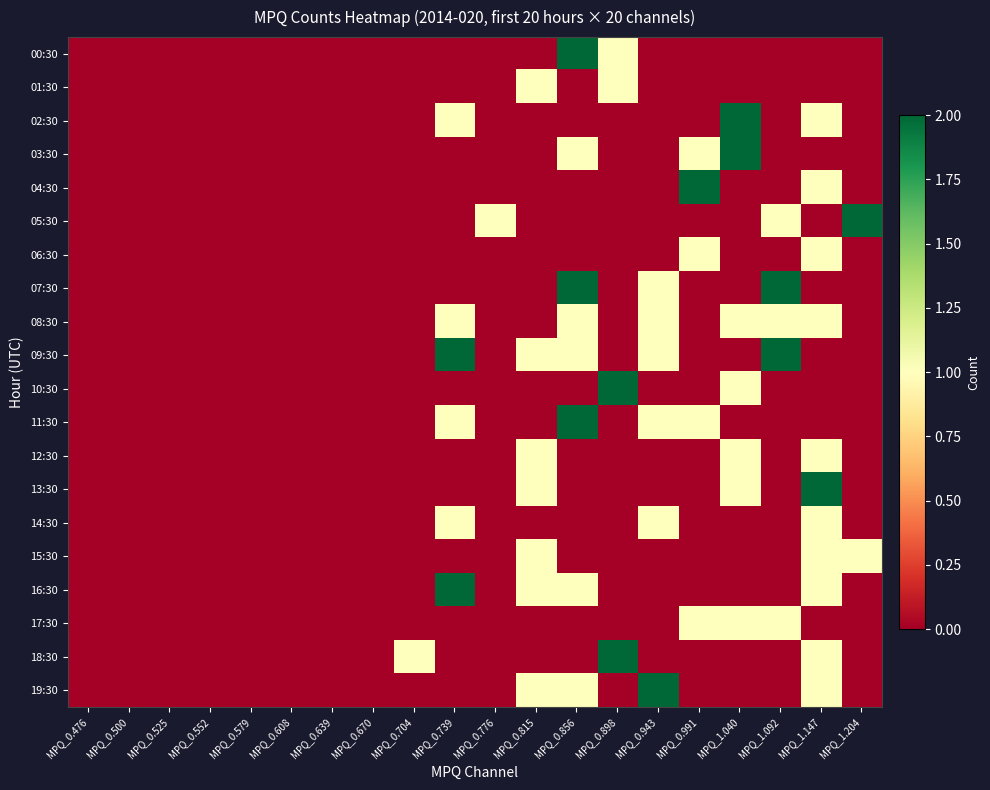

Which series changed the most between MPQ_0.704 and MPQ_1.040?

02:30